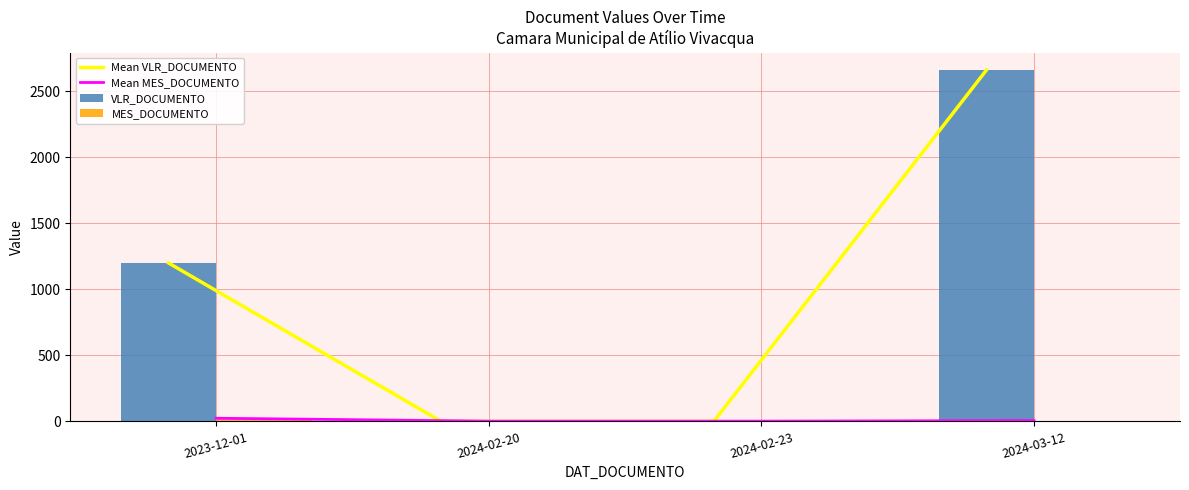

Reading left to right, transcribe all the data shown in this chart.

Mean VLR_DOCUMENTO: 1200	0	0	2660
Mean MES_DOCUMENTO: 24	2	2	6
VLR_DOCUMENTO: 1200	0	0	2660
MES_DOCUMENTO: 24	2	2	6